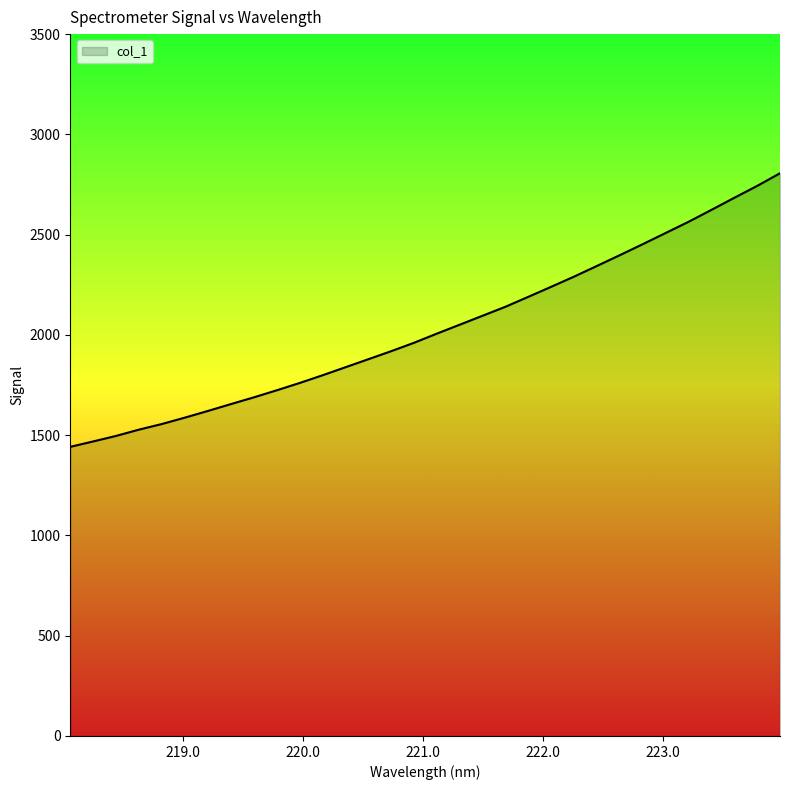

What is the smallest value displayed?

1441.8